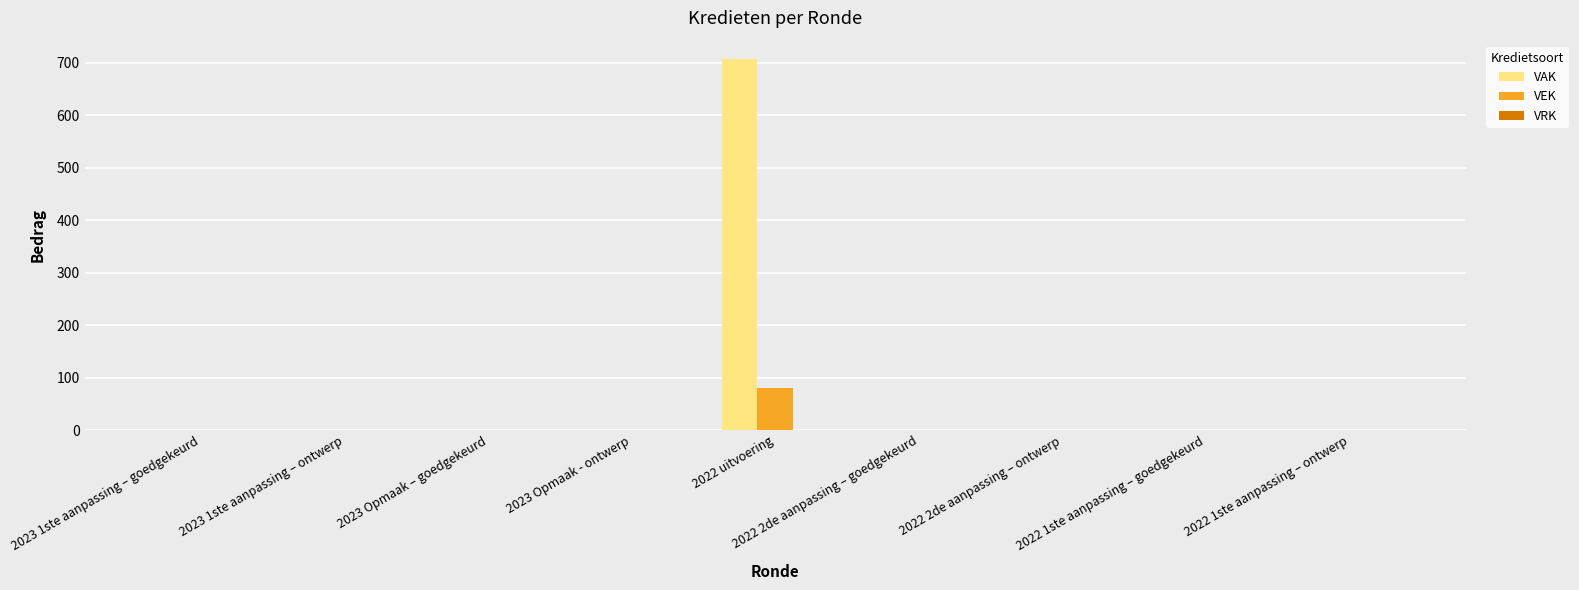

What is the sum of all VAK values?

707